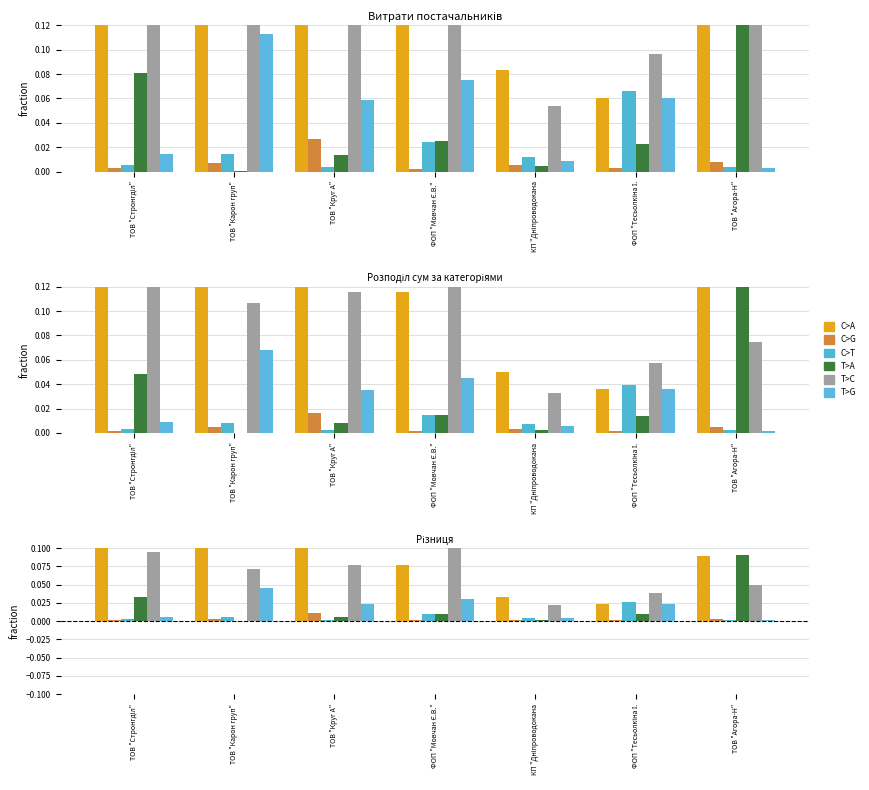

Which series changed the most between ФОП "Мовчан Є.В." and КП "Дніпроводокана?

T>C